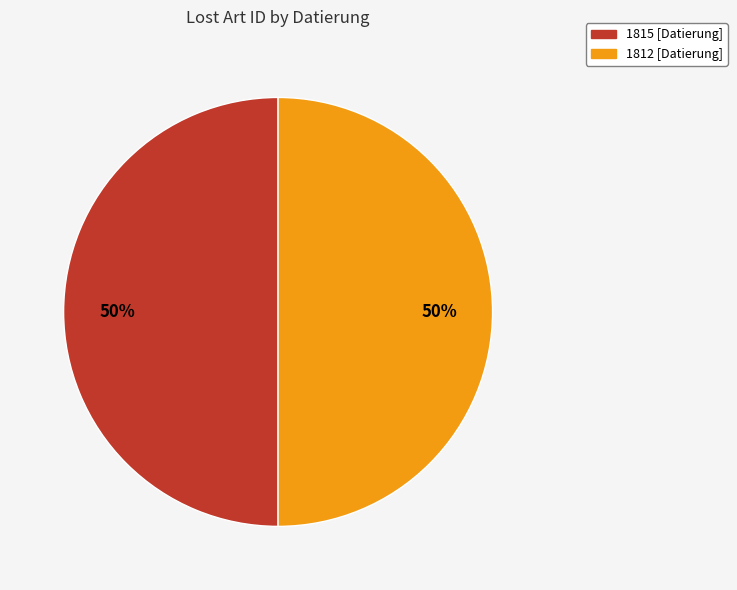

Approximately how many times larger is the value at 1815 [Datierung] compared to 1812 [Datierung]?

1.0